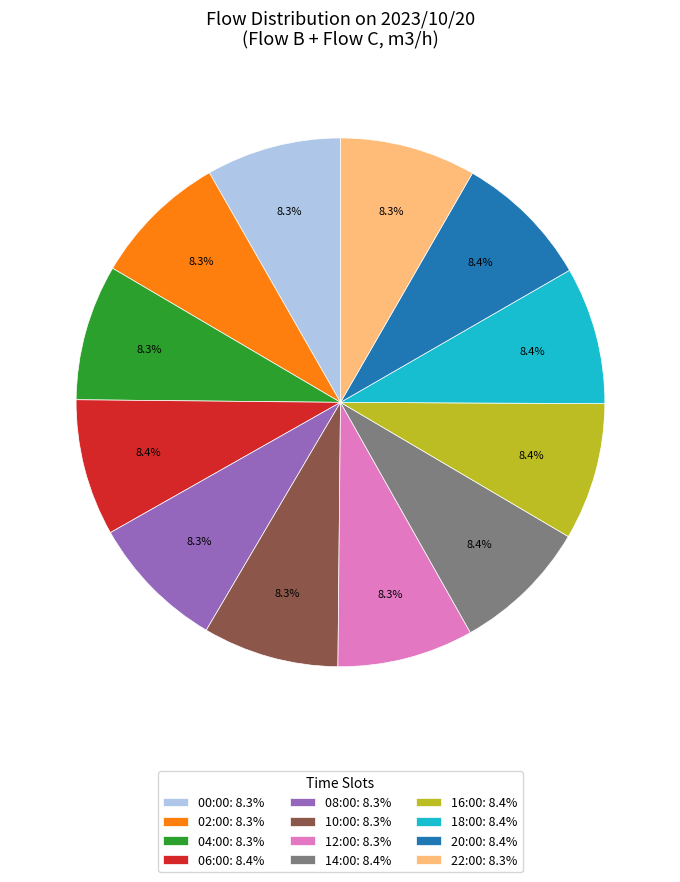

Count the number of slices in the pie.

12